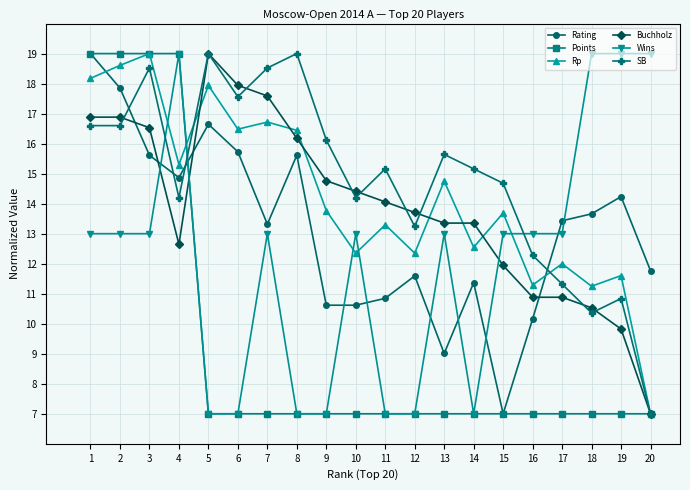

Between which two adjacent categories do Buchholz and Rating first intersect?

2 and 3